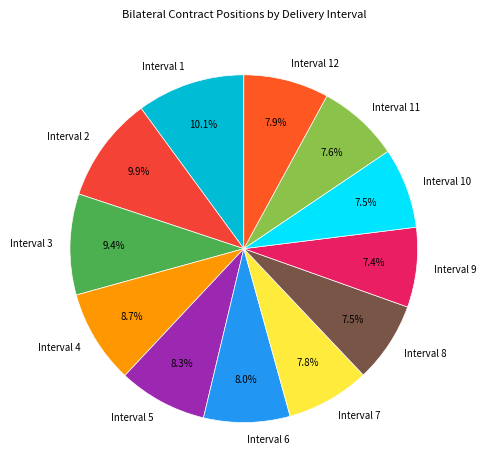

What percentage do Interval 8 and Interval 9 together represent?

14.9%